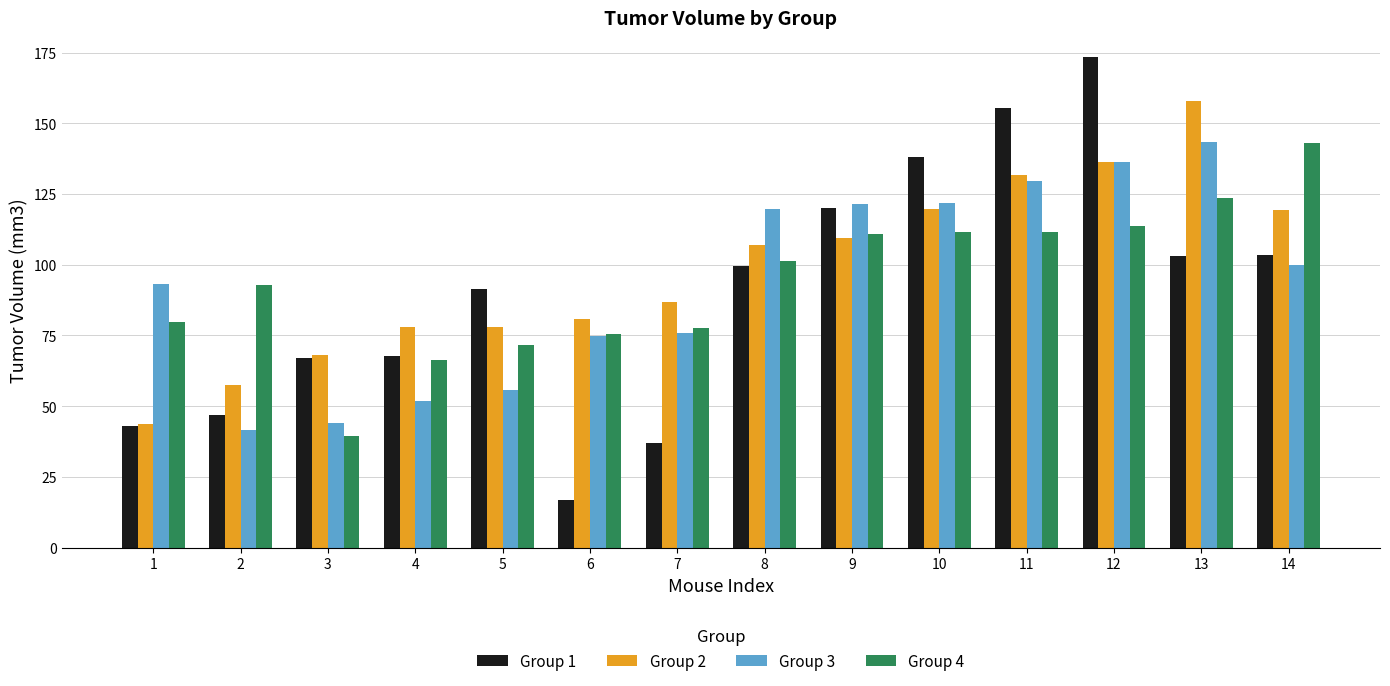

The value of Group 4 at 6 is 134.9. True or false?

False